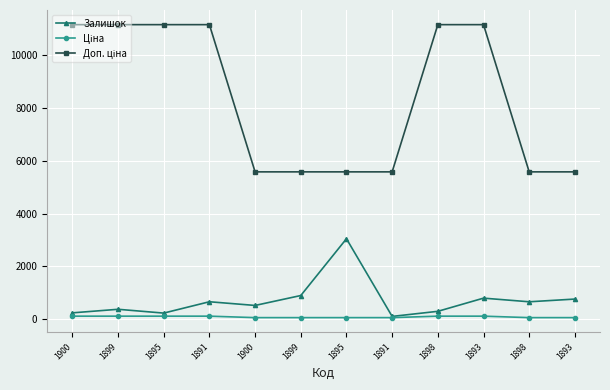

True or false: Залишок has more than 1 points higher than both neighbors.

True